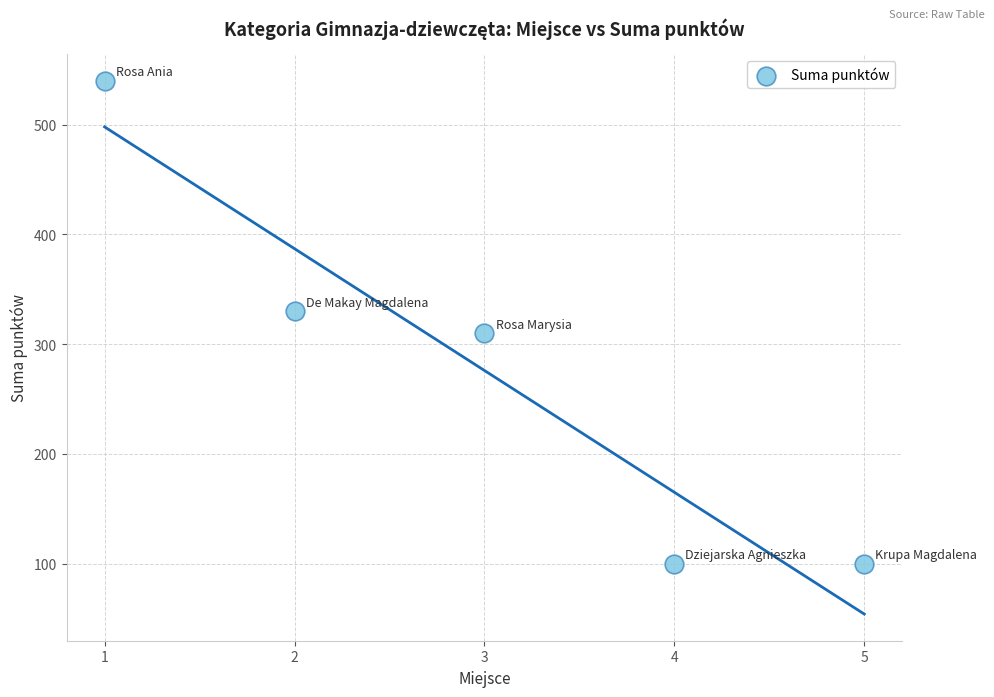

What is the range of Y values (max minus min)?

440